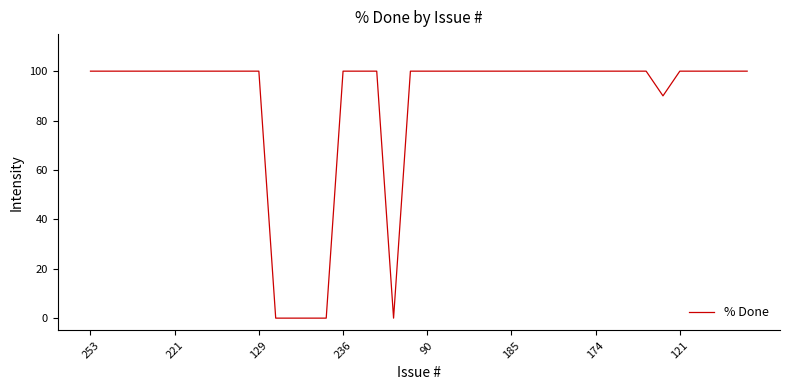

What is the maximum value shown in the chart?

100